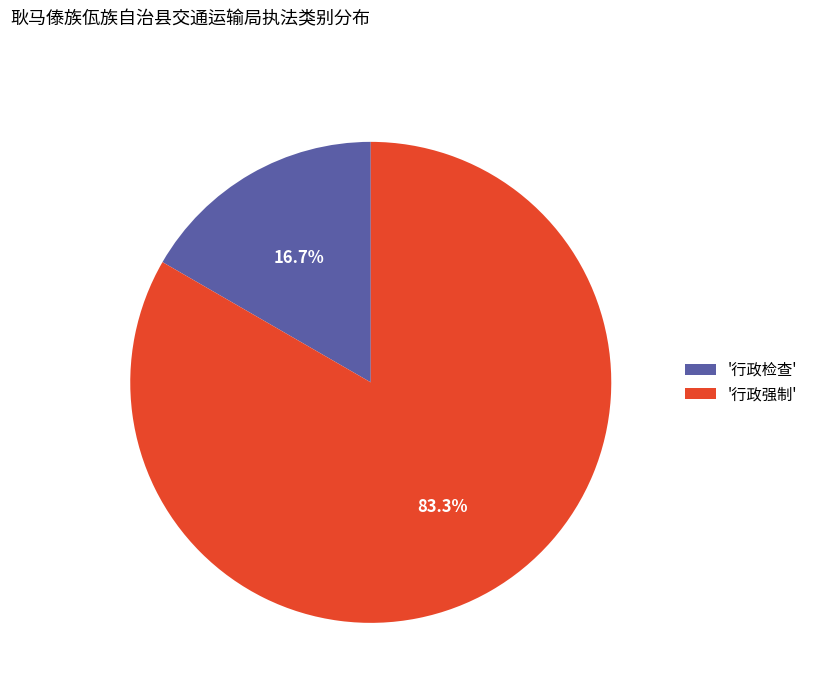

Count the number of slices in the pie.

2